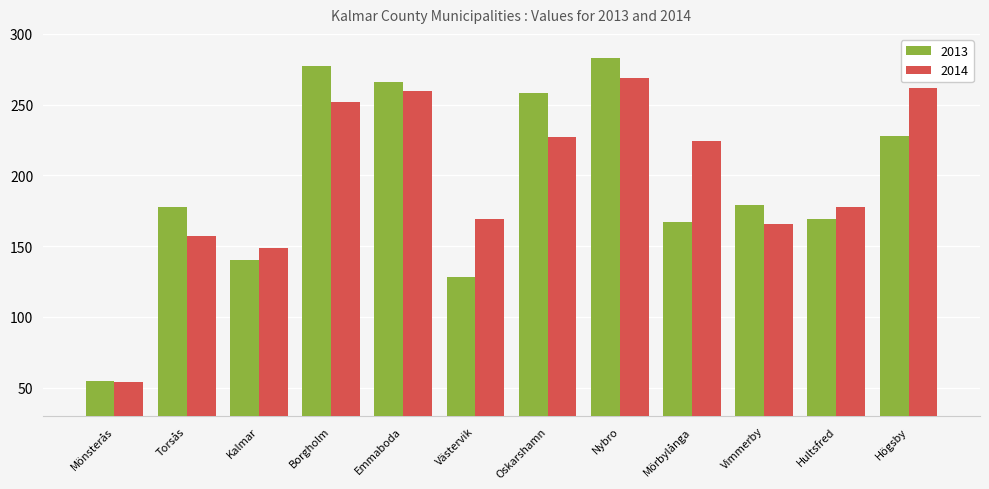

What is the sum of the 2013 values at Mönsterås and Västervik?

183